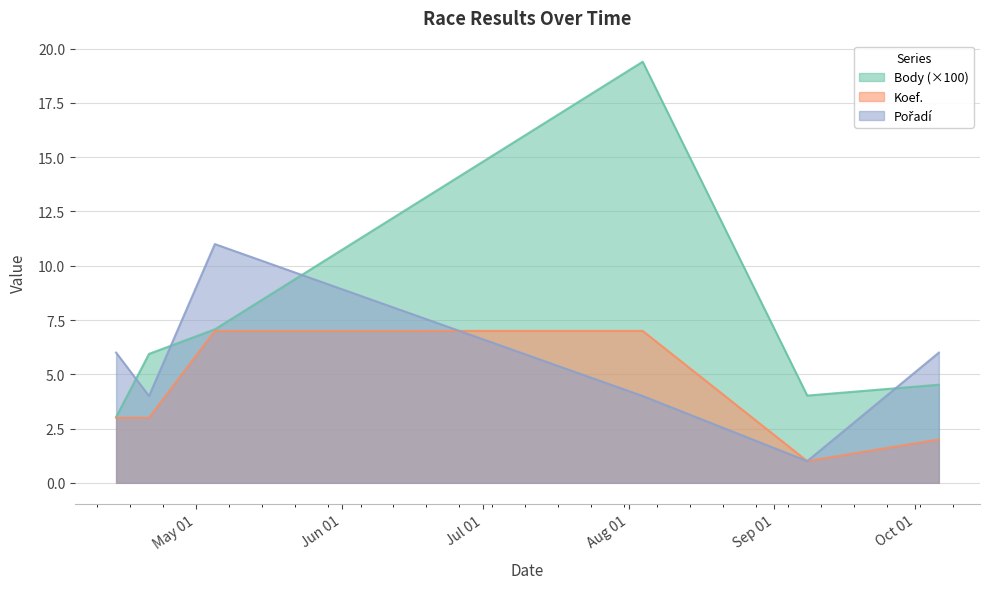

Reading left to right, list all the values displayed in this chart.

Body: 2018-04-14=3.0	2018-04-21=5.9	2018-05-05=7.1	2018-08-04=19.4	2018-09-08=4.0	2018-10-06=4.5
Koef.: 2018-04-14=3.0	2018-04-21=3.0	2018-05-05=7.0	2018-08-04=7.0	2018-09-08=1.0	2018-10-06=2.0
Pořadí: 2018-04-14=6.0	2018-04-21=4.0	2018-05-05=11.0	2018-08-04=4.0	2018-09-08=1.0	2018-10-06=6.0